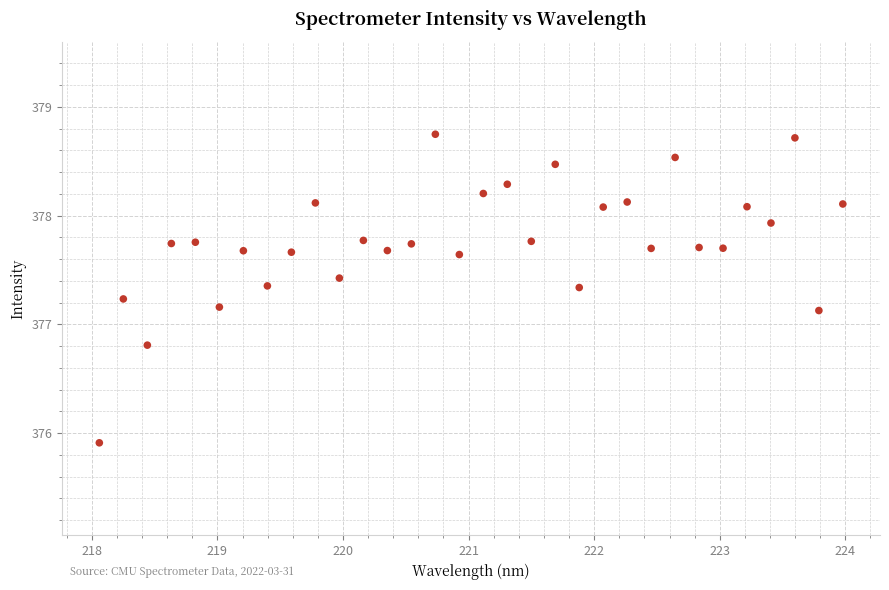

What is the range of X values (max minus min)?

5.9